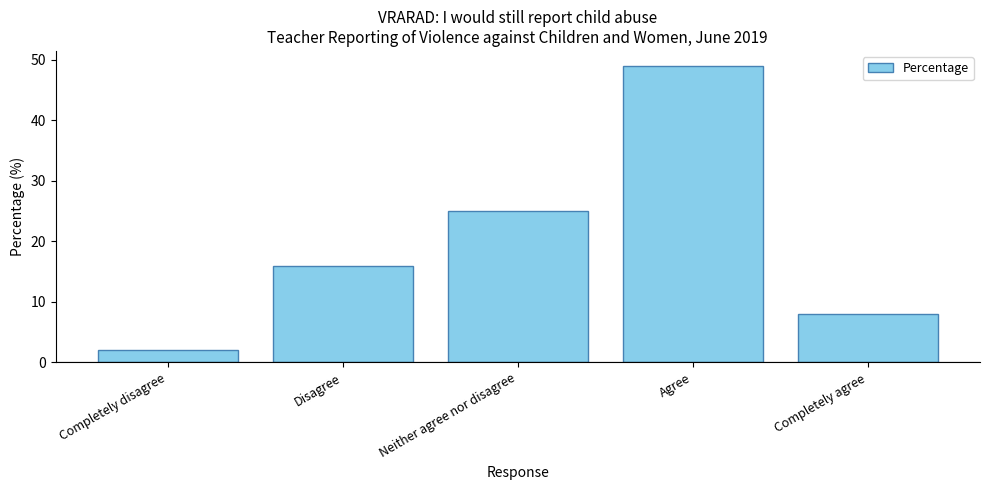

What is the ratio of the value at Neither agree nor disagree to the value at Disagree?

1.6